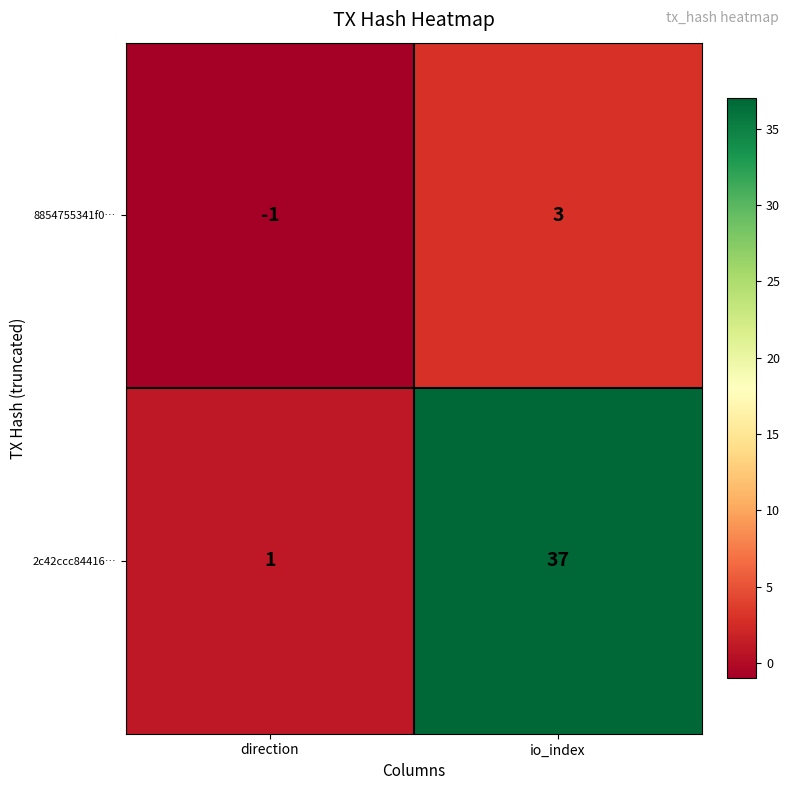

What is the average value of the 2c42ccc84416… series?

19